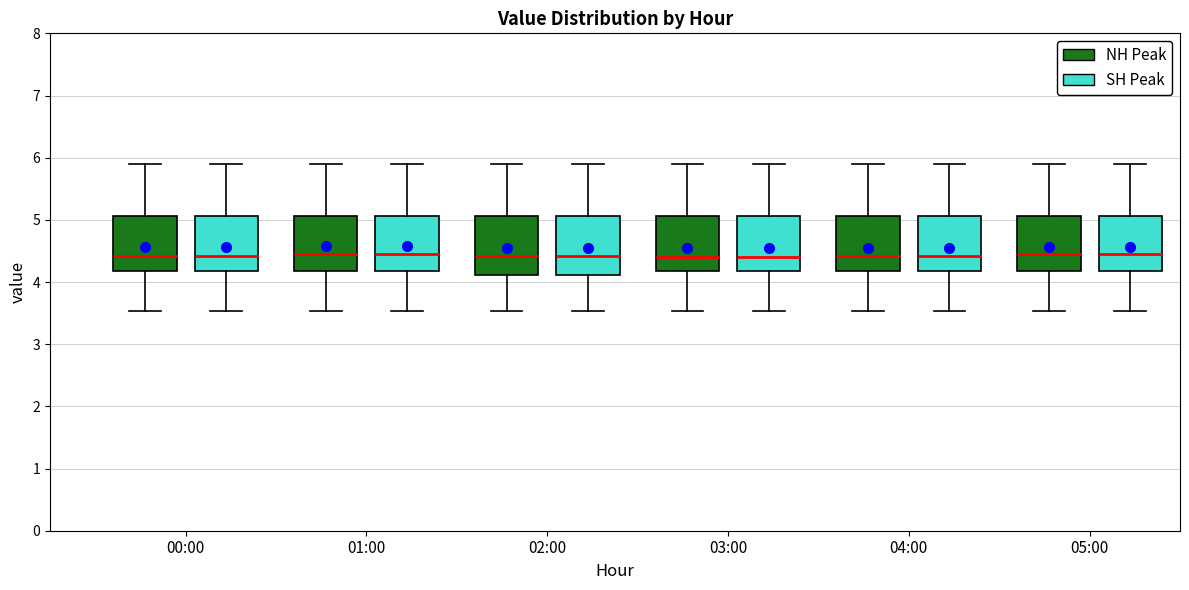

Reading left to right, transcribe this box plot: for each box, give where its median line is, the range the box spans, and where its two whiskers end, as read against the y-axis. The values are not printed on the chart, so give them approximately, as read against the axis.

00:00 (NH Peak): median 4.4, box 4.2 to 5.1, whiskers 3.5 to 5.9
00:00 (SH Peak): median 4.4, box 4.2 to 5.1, whiskers 3.5 to 5.9
01:00 (NH Peak): median 4.5, box 4.2 to 5.1, whiskers 3.5 to 5.9
01:00 (SH Peak): median 4.5, box 4.2 to 5.1, whiskers 3.5 to 5.9
02:00 (NH Peak): median 4.4, box 4.1 to 5.1, whiskers 3.5 to 5.9
02:00 (SH Peak): median 4.4, box 4.1 to 5.1, whiskers 3.5 to 5.9
03:00 (NH Peak): median 4.4, box 4.2 to 5.1, whiskers 3.5 to 5.9
03:00 (SH Peak): median 4.4, box 4.2 to 5.1, whiskers 3.5 to 5.9
04:00 (NH Peak): median 4.4, box 4.2 to 5.1, whiskers 3.5 to 5.9
04:00 (SH Peak): median 4.4, box 4.2 to 5.1, whiskers 3.5 to 5.9
05:00 (NH Peak): median 4.5, box 4.2 to 5.1, whiskers 3.5 to 5.9
05:00 (SH Peak): median 4.5, box 4.2 to 5.1, whiskers 3.5 to 5.9